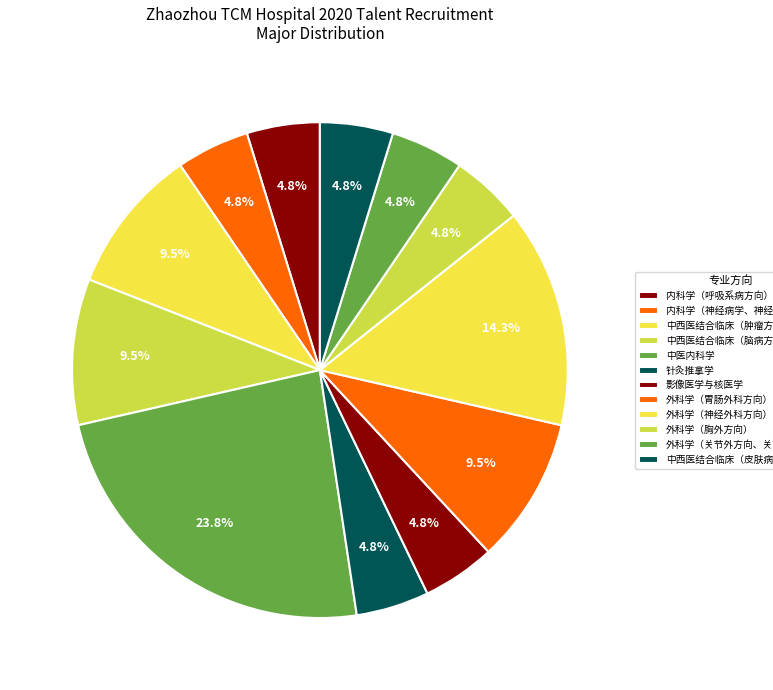

Is the sum of 外科学（神经外科方向） and 内科学（神经病学、神经重症方向） greater than half?

No